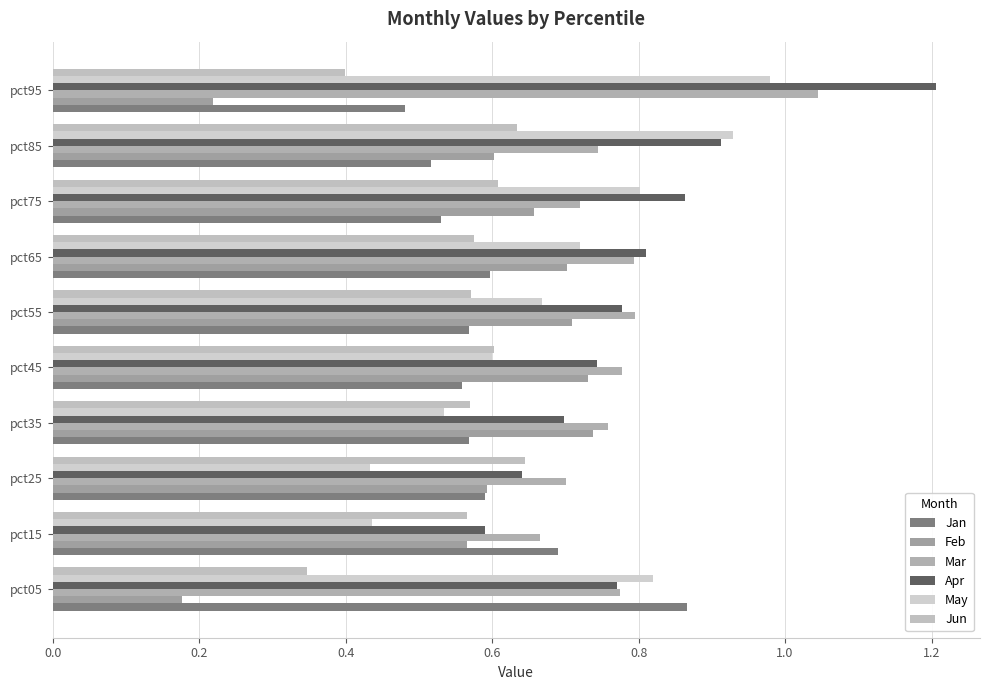

Which series has the widest spread of values?

Apr